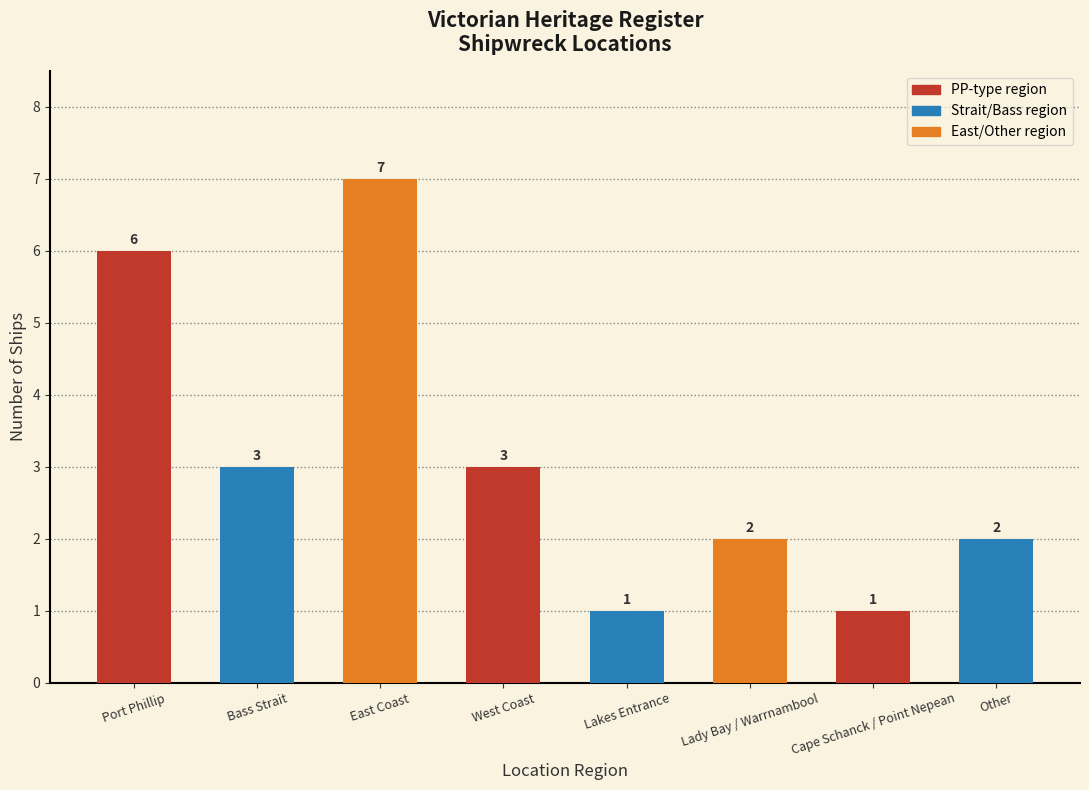

Are the bars horizontal?

No